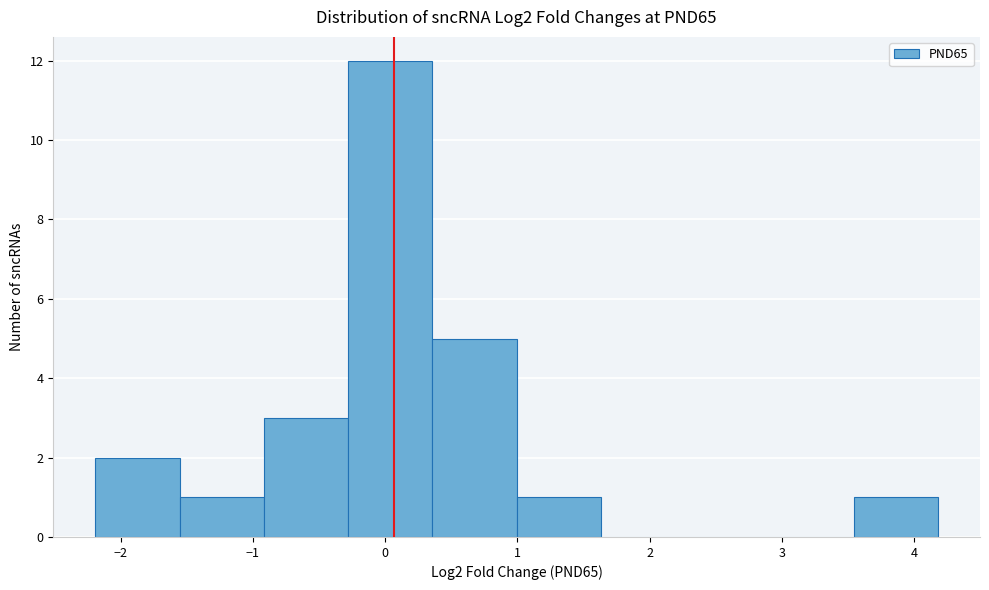

Over which range of the x-axis is the bar tallest?

-0.3 to 0.4